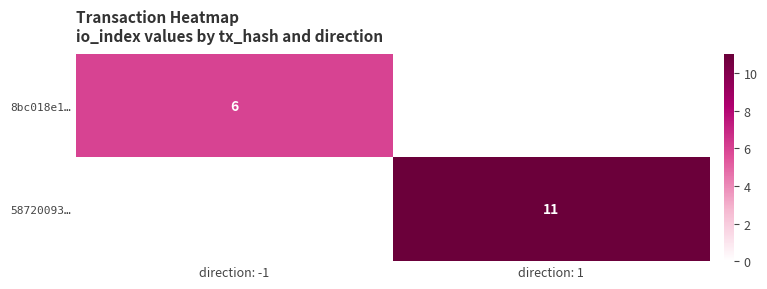

True or false: 58720093… has a value of 18 at direction: 1.

False